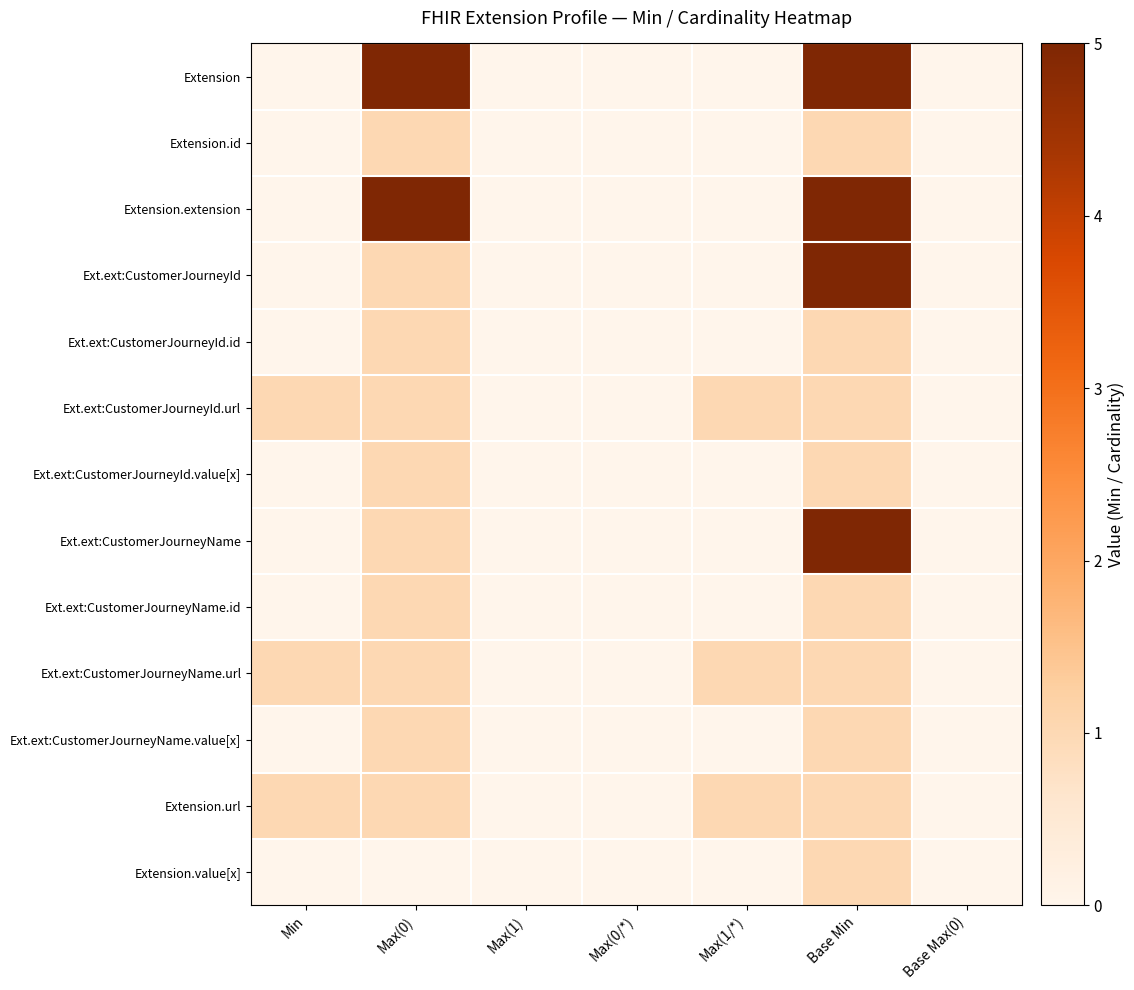

Reading right to left, what are all the values shown in this chart?

Extension: Base Max(0)=0	Base Min=5	Max(1/*)=0	Max(0/*)=0	Max(1)=0	Max(0)=5	Min=0
Extension.id: Base Max(0)=0	Base Min=1	Max(1/*)=0	Max(0/*)=0	Max(1)=0	Max(0)=1	Min=0
Extension.extension: Base Max(0)=0	Base Min=5	Max(1/*)=0	Max(0/*)=0	Max(1)=0	Max(0)=5	Min=0
Ext.ext:CustomerJourneyId: Base Max(0)=0	Base Min=5	Max(1/*)=0	Max(0/*)=0	Max(1)=0	Max(0)=1	Min=0
Ext.ext:CustomerJourneyId.id: Base Max(0)=0	Base Min=1	Max(1/*)=0	Max(0/*)=0	Max(1)=0	Max(0)=1	Min=0
Ext.ext:CustomerJourneyId.url: Base Max(0)=0	Base Min=1	Max(1/*)=1	Max(0/*)=0	Max(1)=0	Max(0)=1	Min=1
Ext.ext:CustomerJourneyId.value[x]: Base Max(0)=0	Base Min=1	Max(1/*)=0	Max(0/*)=0	Max(1)=0	Max(0)=1	Min=0
Ext.ext:CustomerJourneyName: Base Max(0)=0	Base Min=5	Max(1/*)=0	Max(0/*)=0	Max(1)=0	Max(0)=1	Min=0
Ext.ext:CustomerJourneyName.id: Base Max(0)=0	Base Min=1	Max(1/*)=0	Max(0/*)=0	Max(1)=0	Max(0)=1	Min=0
Ext.ext:CustomerJourneyName.url: Base Max(0)=0	Base Min=1	Max(1/*)=1	Max(0/*)=0	Max(1)=0	Max(0)=1	Min=1
Ext.ext:CustomerJourneyName.value[x]: Base Max(0)=0	Base Min=1	Max(1/*)=0	Max(0/*)=0	Max(1)=0	Max(0)=1	Min=0
Extension.url: Base Max(0)=0	Base Min=1	Max(1/*)=1	Max(0/*)=0	Max(1)=0	Max(0)=1	Min=1
Extension.value[x]: Base Max(0)=0	Base Min=1	Max(1/*)=0	Max(0/*)=0	Max(1)=0	Max(0)=0	Min=0